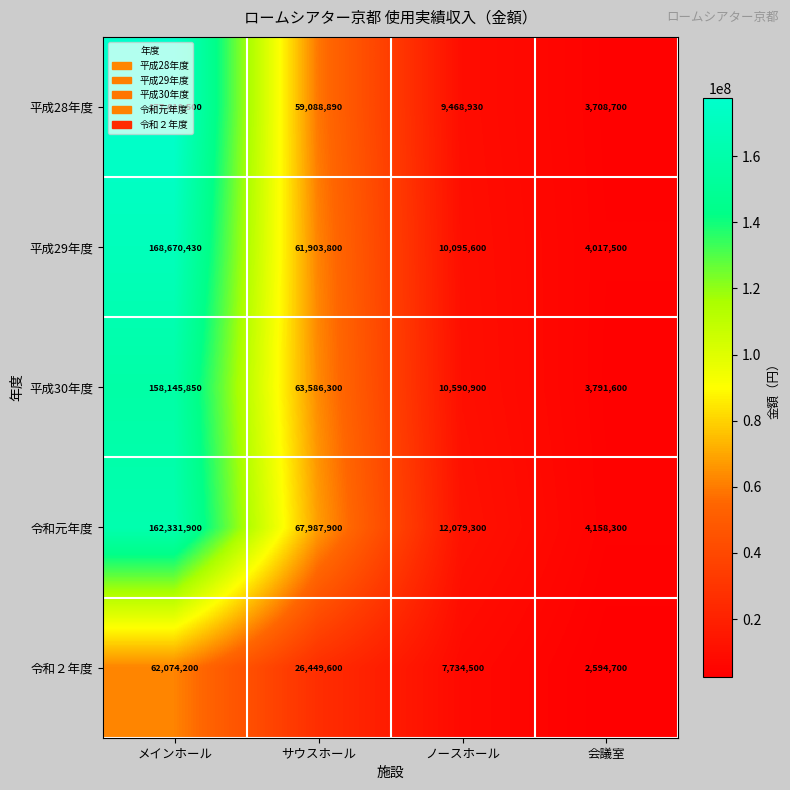

True or false: 平成30年度 has a value of 158145850 at メインホール.

True